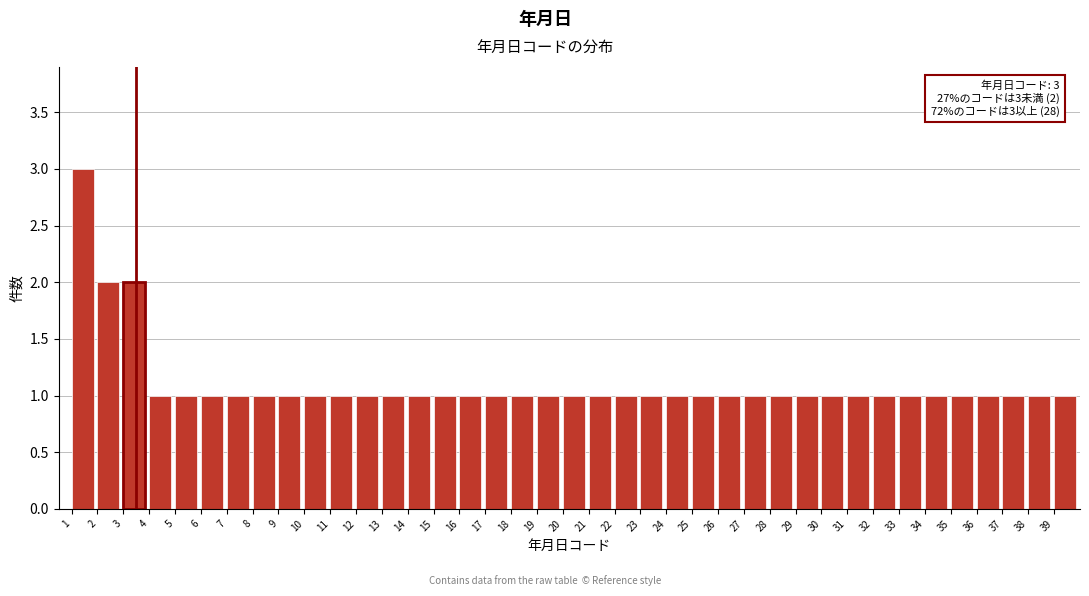

What is the value of the 22nd bar from the left?

1